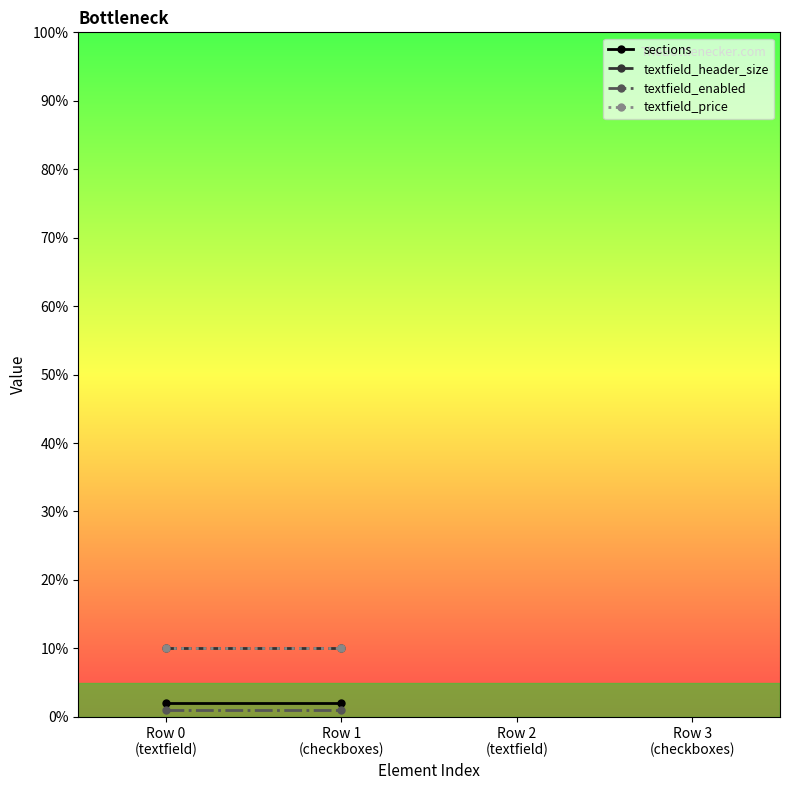

Which label corresponds to the smallest value in the chart?

Row 0
(textfield)